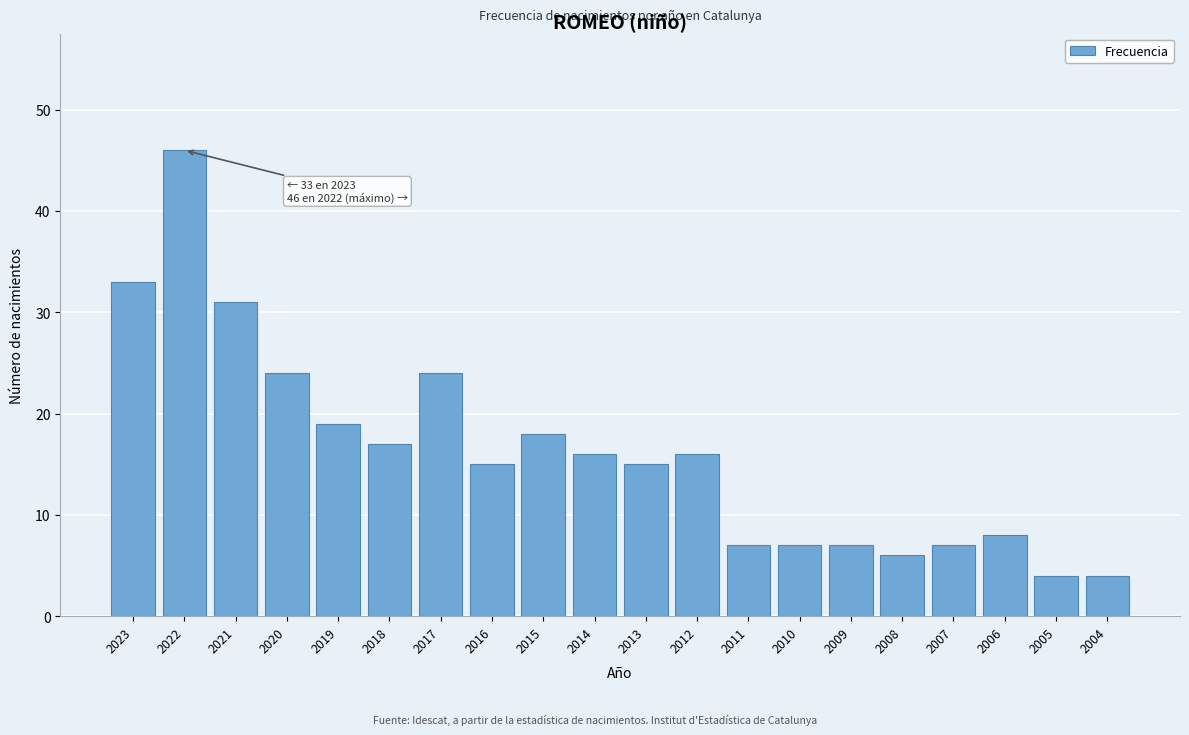

Reading left to right, transcribe all the data shown in this chart.

2023=33	2022=46	2021=31	2020=24	2019=19	2018=17	2017=24	2016=15	2015=18	2014=16	2013=15	2012=16	2011=7	2010=7	2009=7	2008=6	2007=7	2006=8	2005=4	2004=4